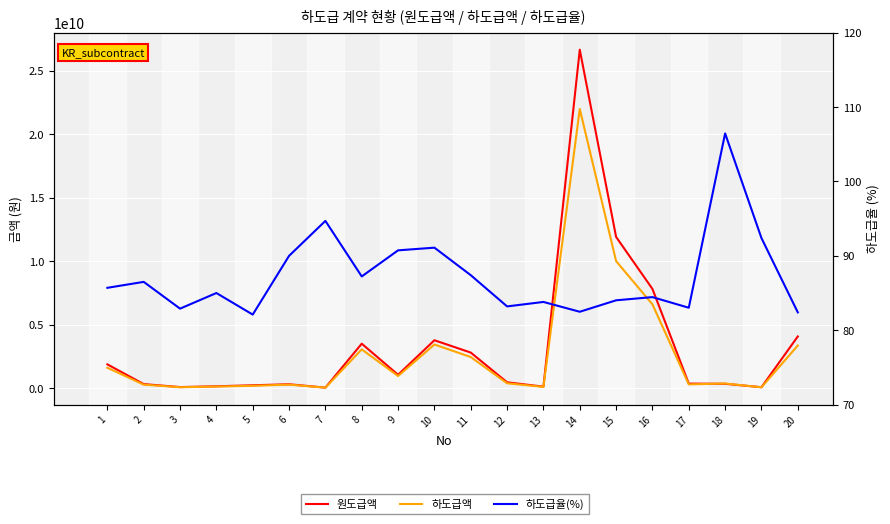

The value of 하도급액 at 17 is 91955356.0. True or false?

False